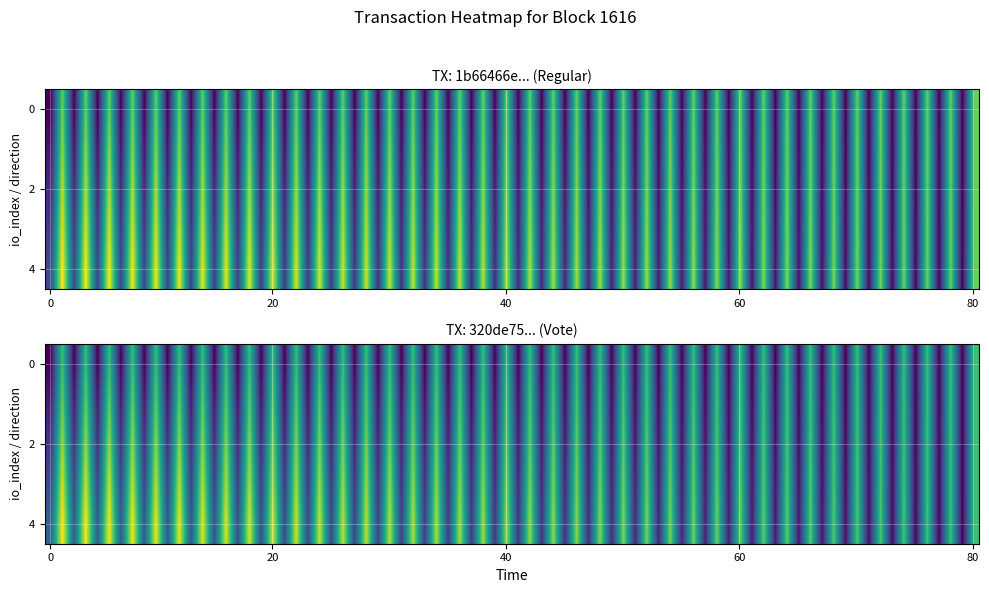

Which label corresponds to the largest value in the chart?

1